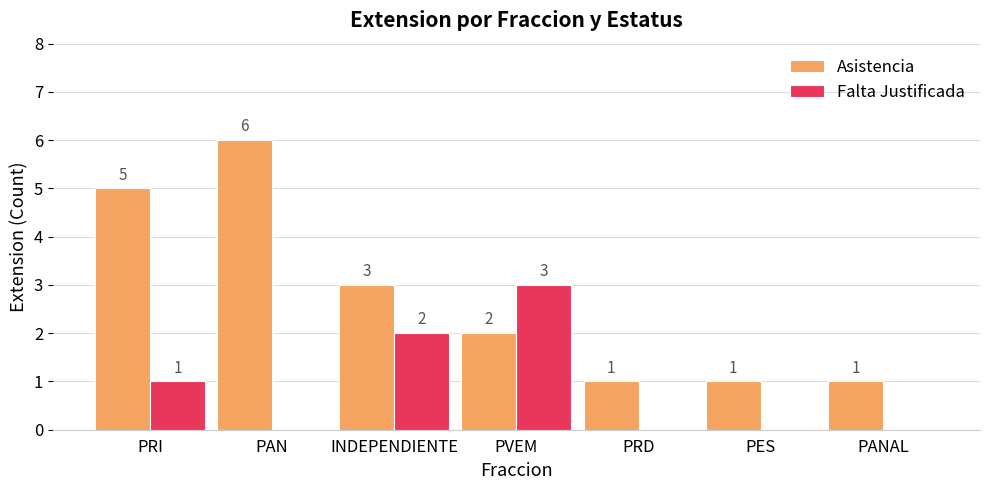

Between PVEM and PANAL, which series saw the biggest shift?

Falta Justificada